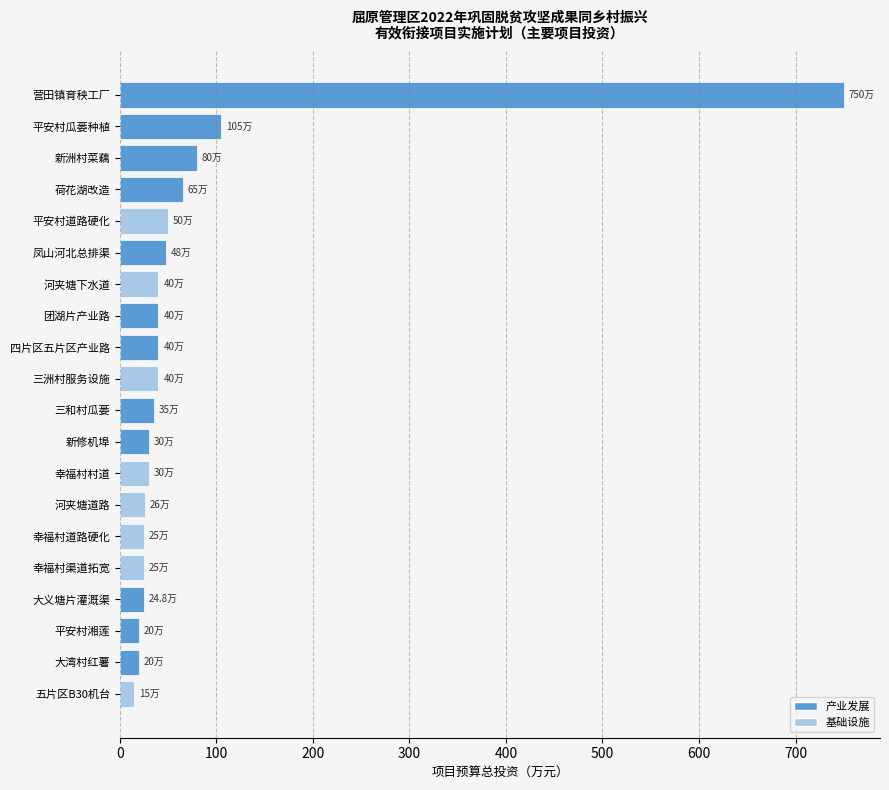

The chart shows a value of 415.7 at 营田镇育秧工厂. True or false?

False